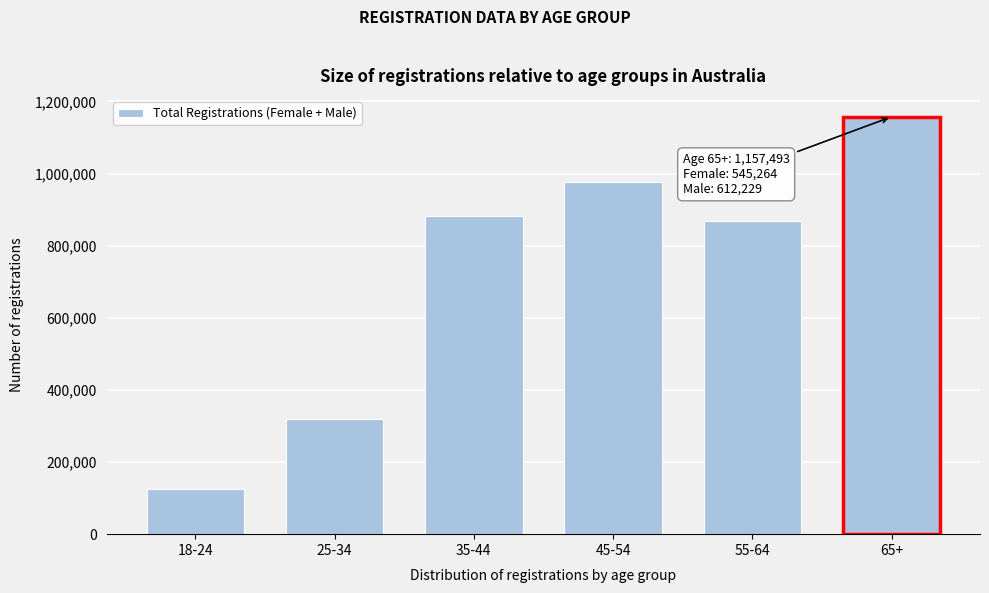

Reading left to right, list all the values displayed in this chart.

18-24=124804	25-34=317988	35-44=883568	45-54=976028	55-64=867621	65+=1157493